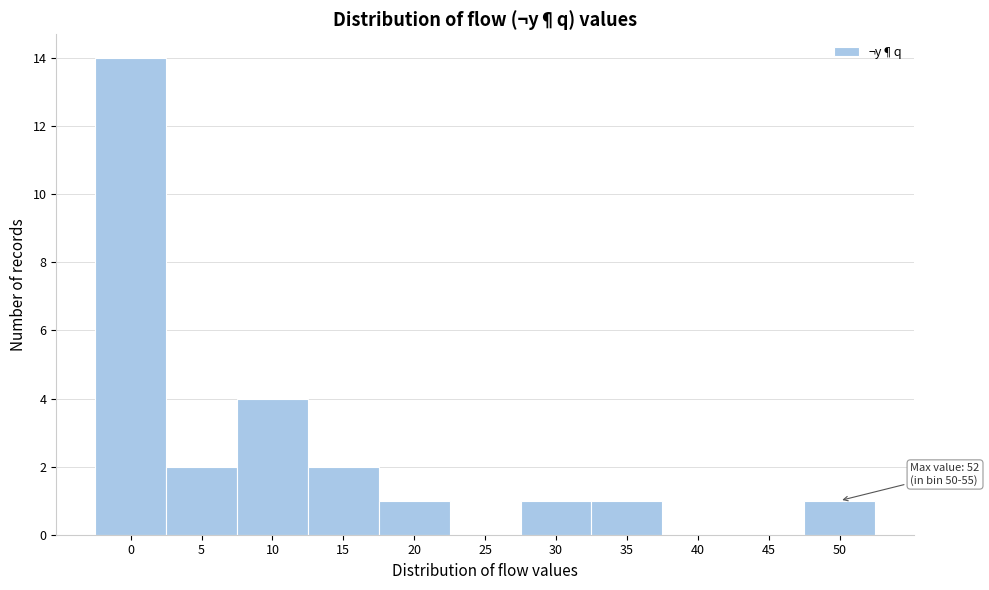

Reading right to left, what are all the values shown in this chart?

50=1	45=0	40=0	35=1	30=1	25=0	20=1	15=2	10=4	5=2	0=14